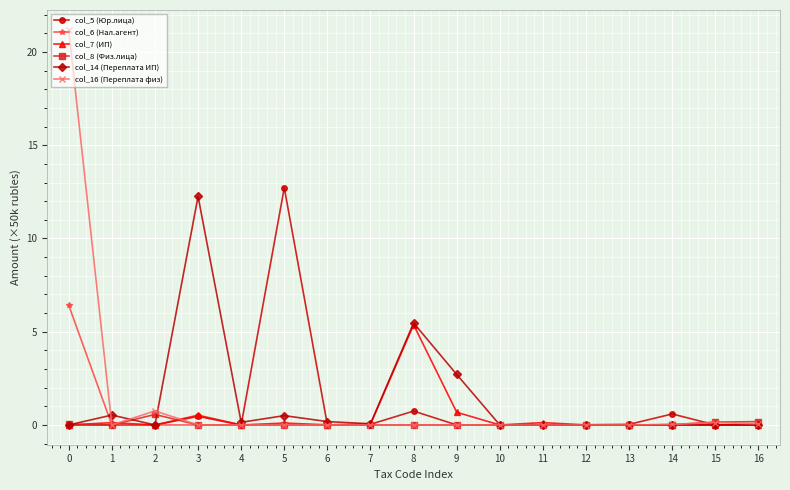

What is the maximum value shown in the chart?

21.2